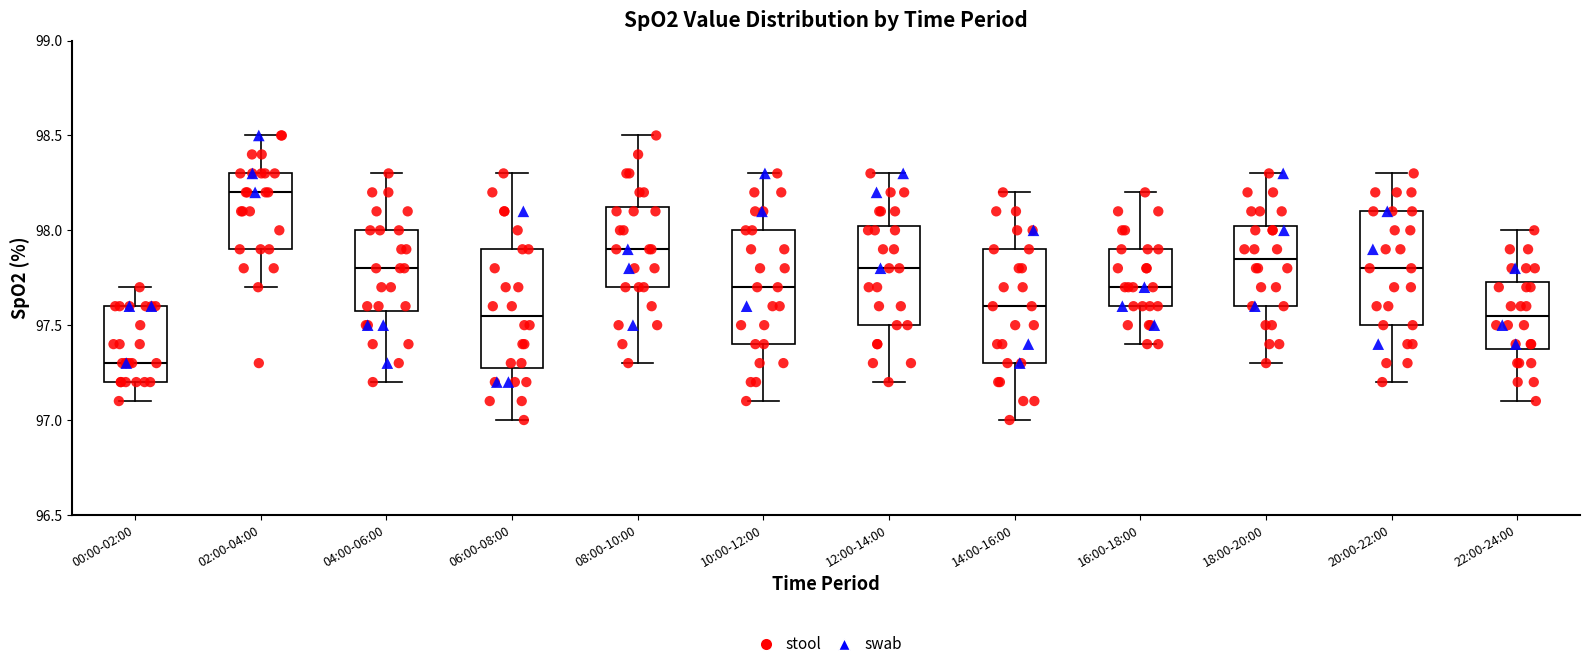

Where does the upper whisker of the box for 08:00-10:00 end on the y-axis? The values are not printed on the chart, so give them approximately, as read against the axis.

98.50